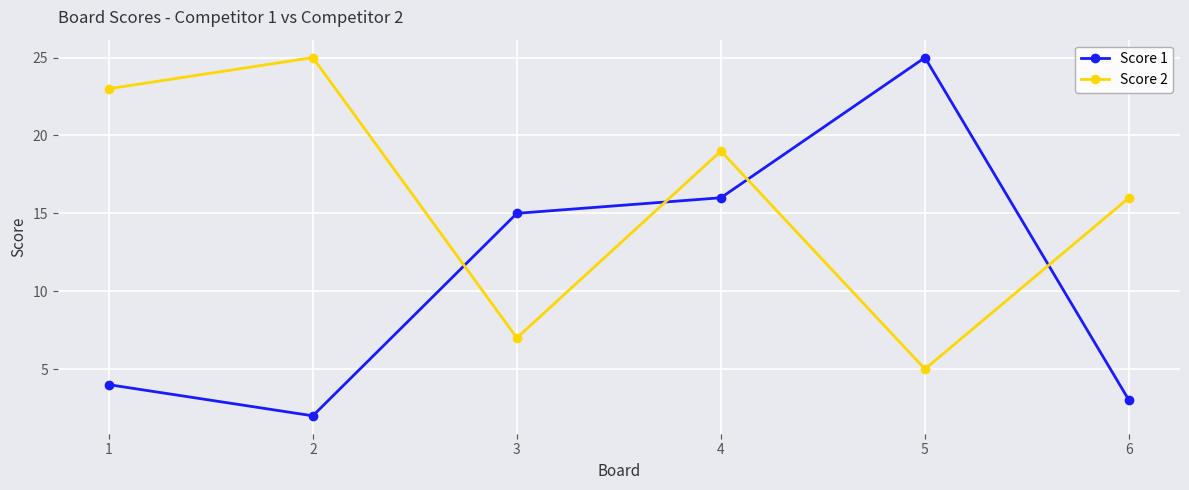

What is the greatest value displayed?

25